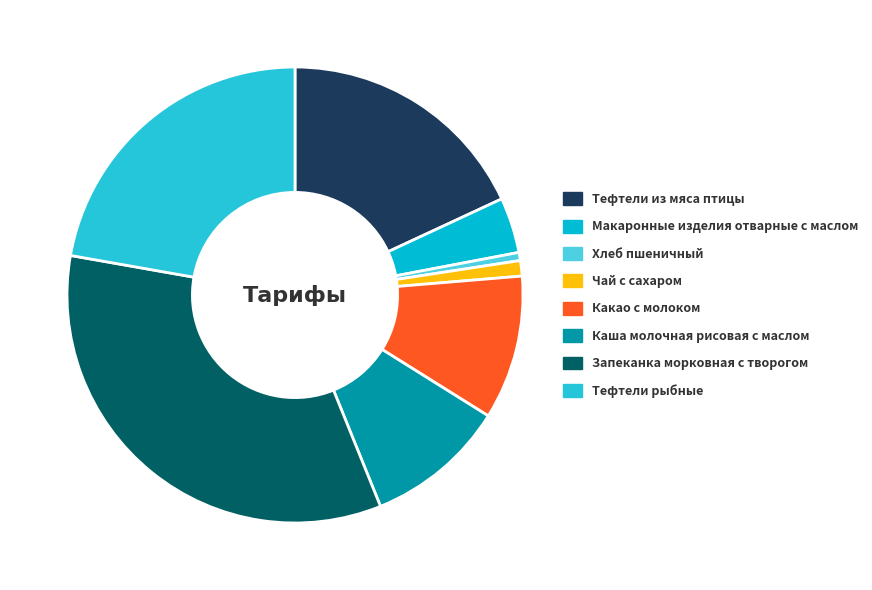

How many segments does this pie chart have?

8